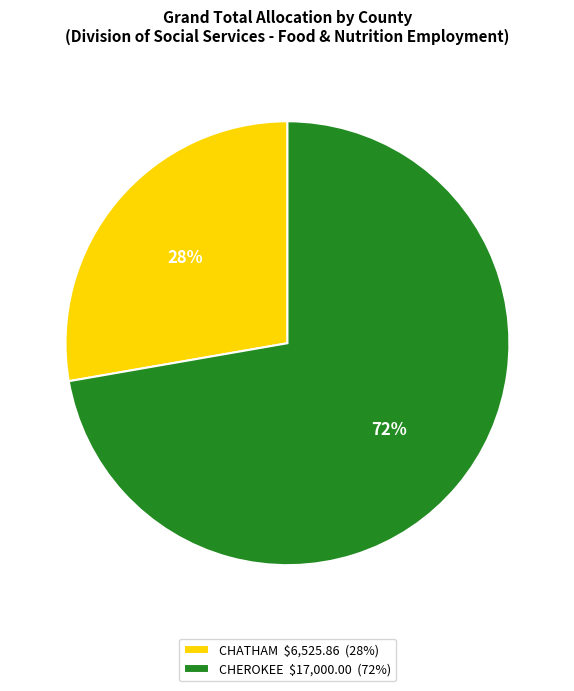

Which slice is the largest?

CHEROKEE